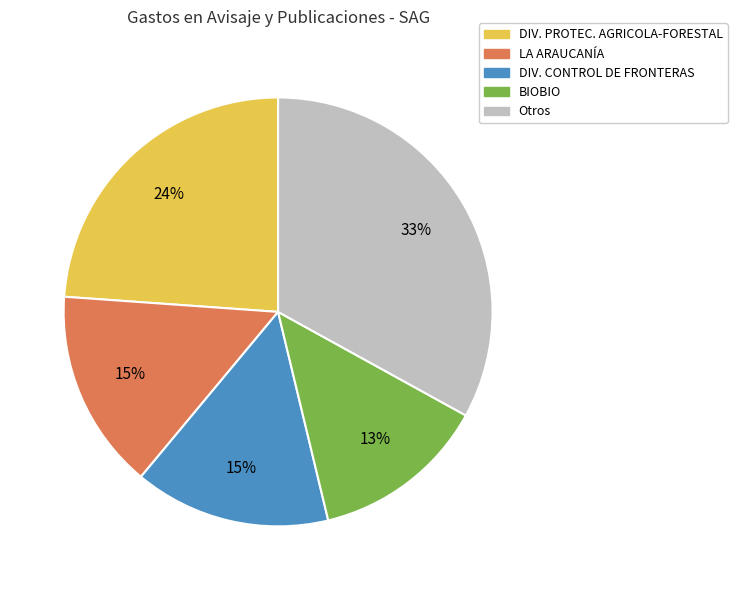

Combined, do DIV. CONTROL DE FRONTERAS and DIV. PROTEC. AGRICOLA-FORESTAL account for over 50%?

No